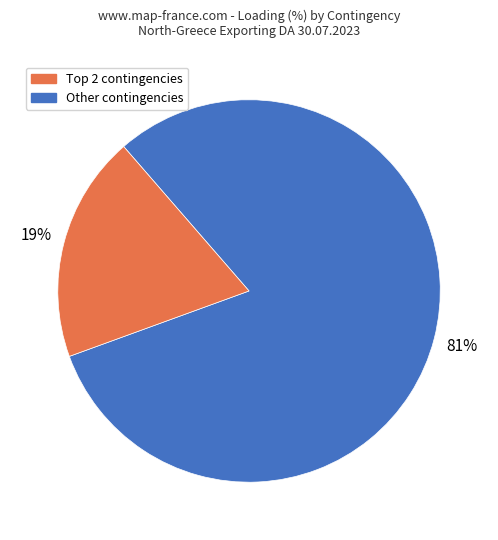

To the nearest percent, what is the average slice percentage?

50%